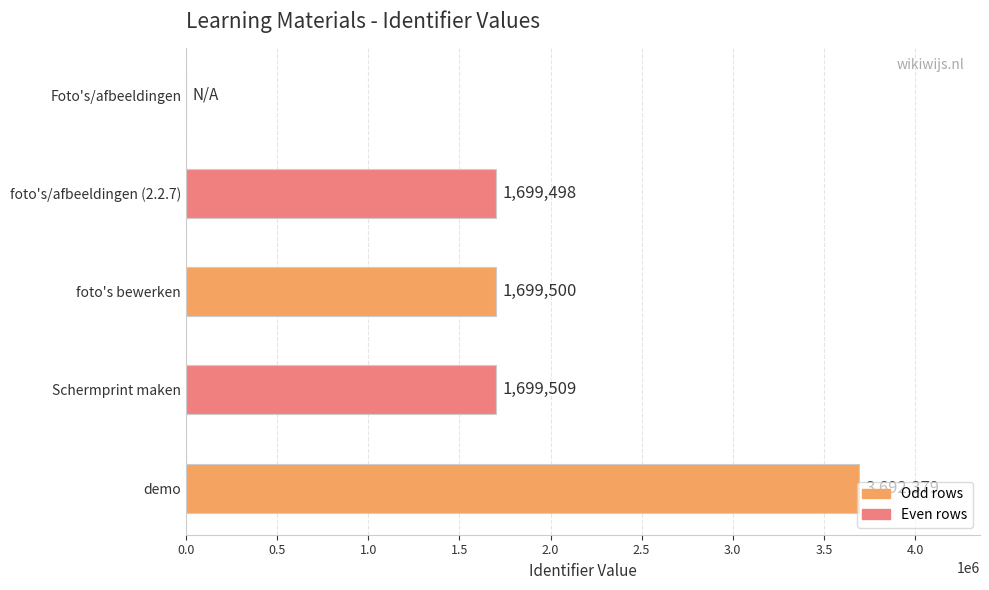

The chart shows a value of 2275414 at foto's/afbeeldingen (2.2.7). True or false?

False